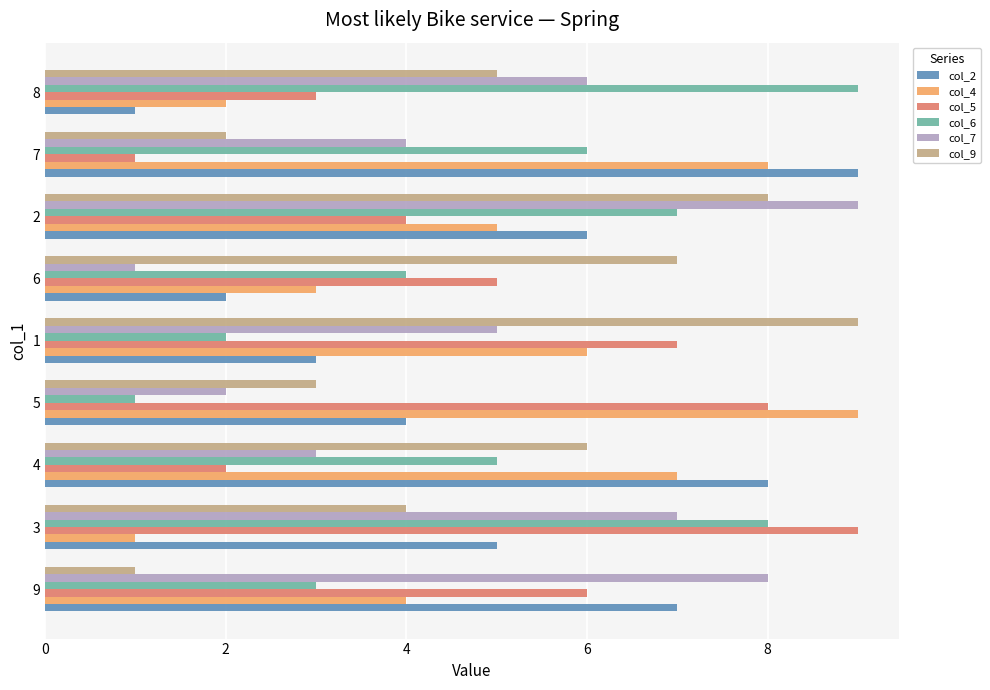

Which series changed the most between 9 and 1?

col_9